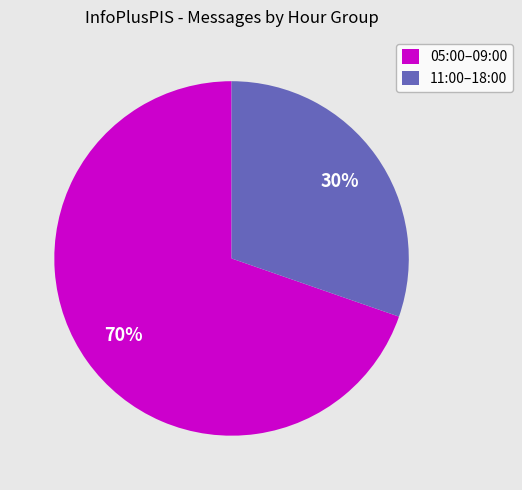

Combined, do 11:00–18:00 and 05:00–09:00 account for over 50%?

Yes